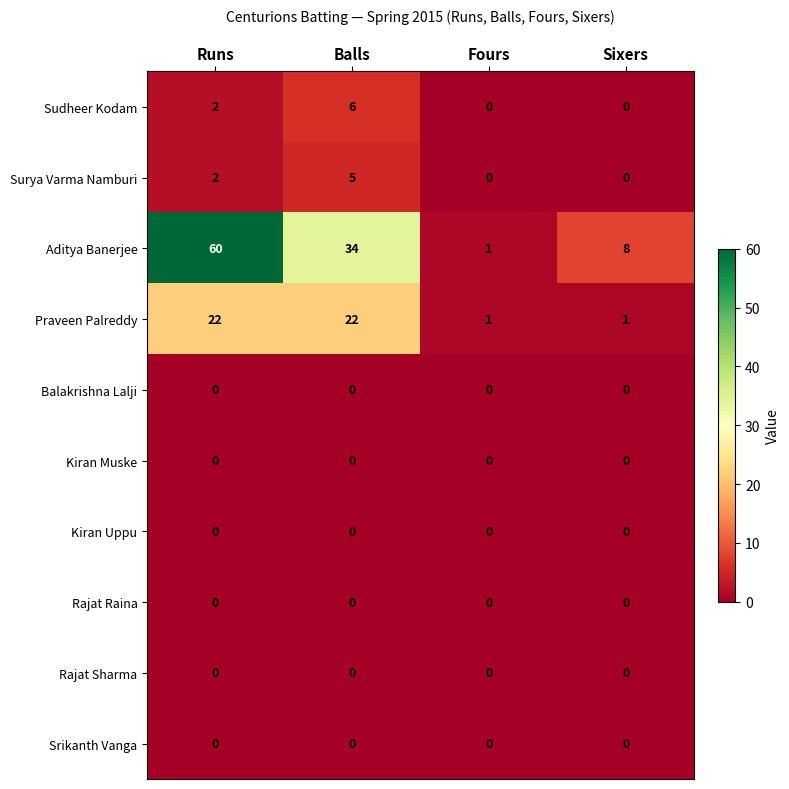

What is the maximum value shown in the chart?

60